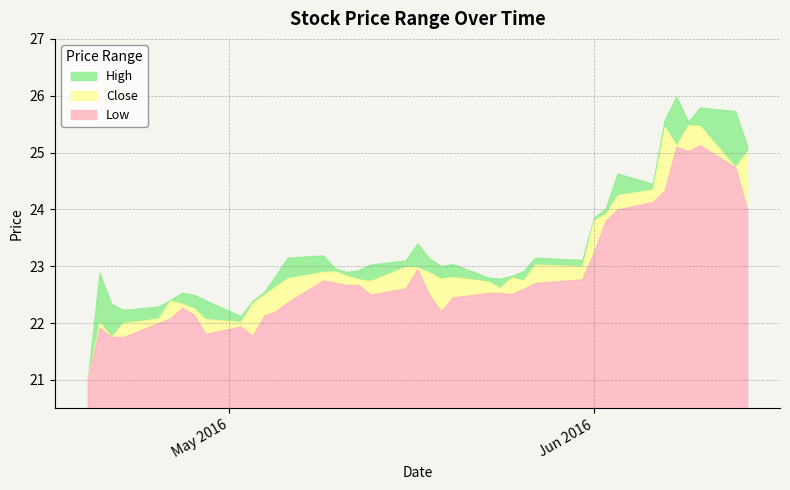

What is the minimum value shown in the chart?

21.0